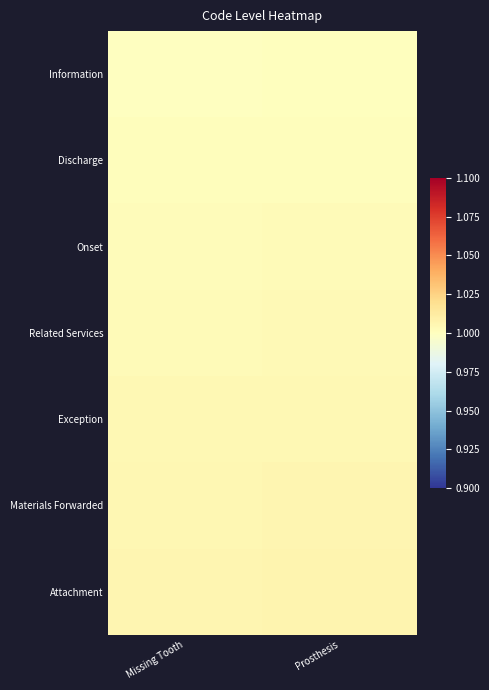

At how many categories does at least one series exceed 1?

2